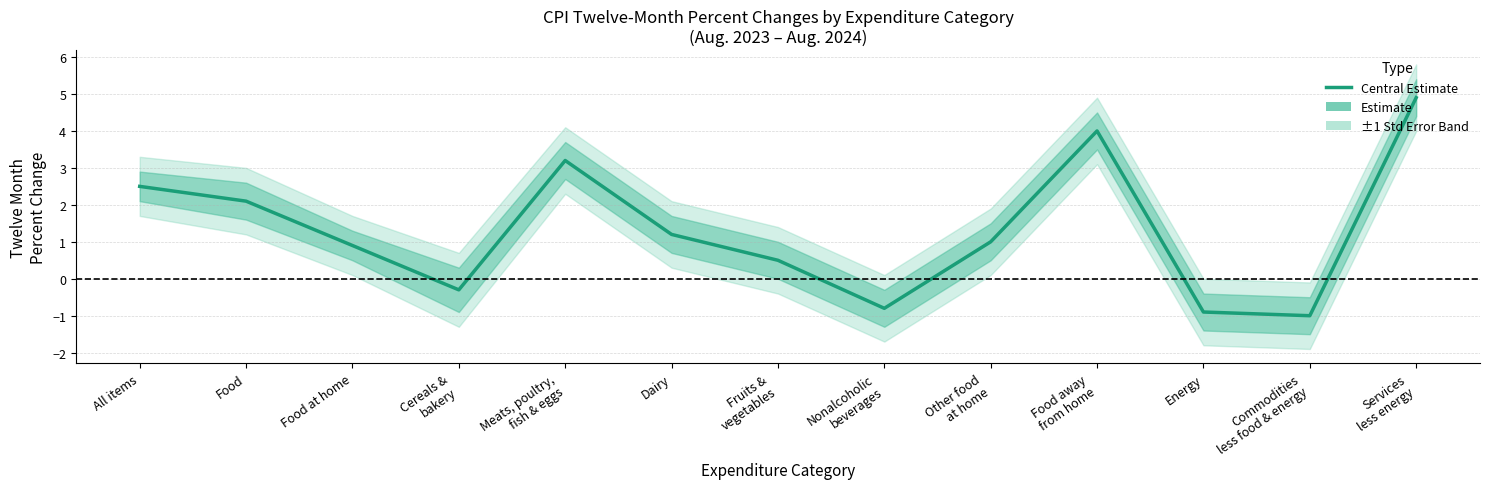

At which label does the data first exceed 1?

All items